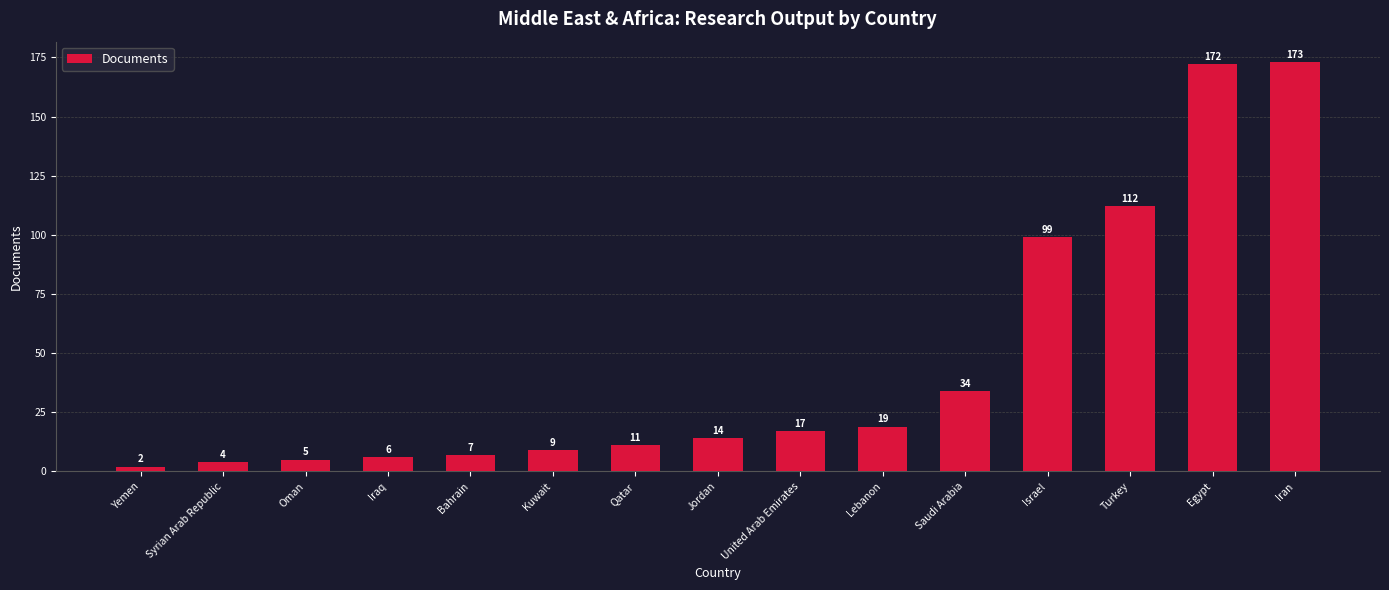

How many data points does each series have?

15